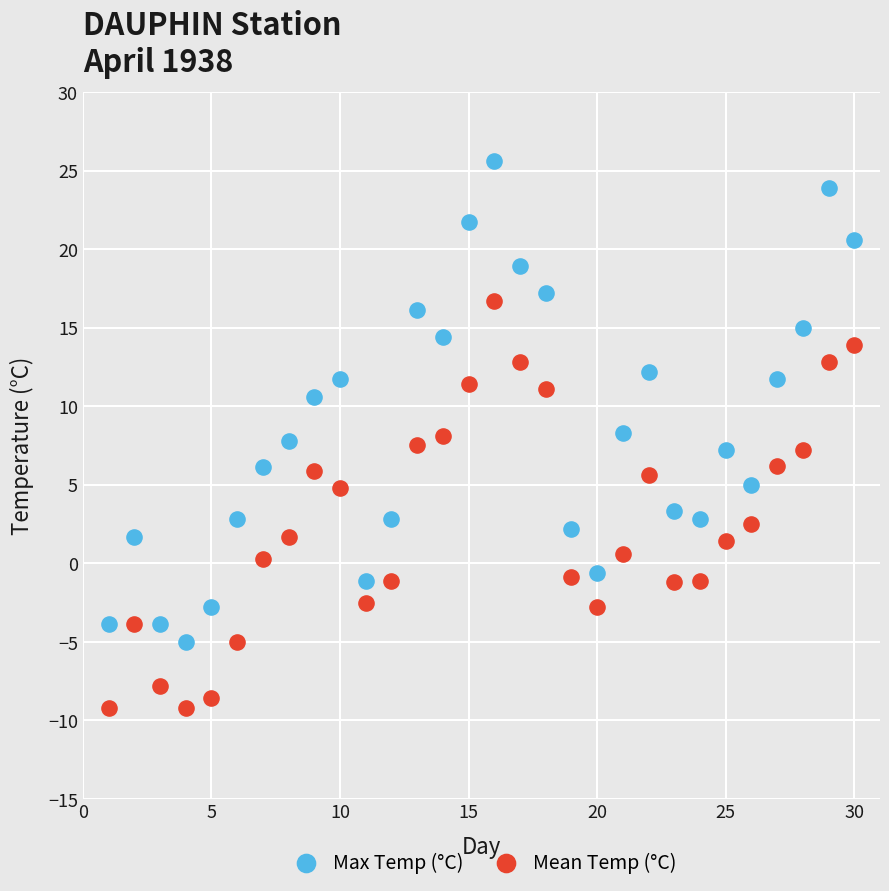

In the Max Temp (°C) series, what Y value is closest to 10?

10.6